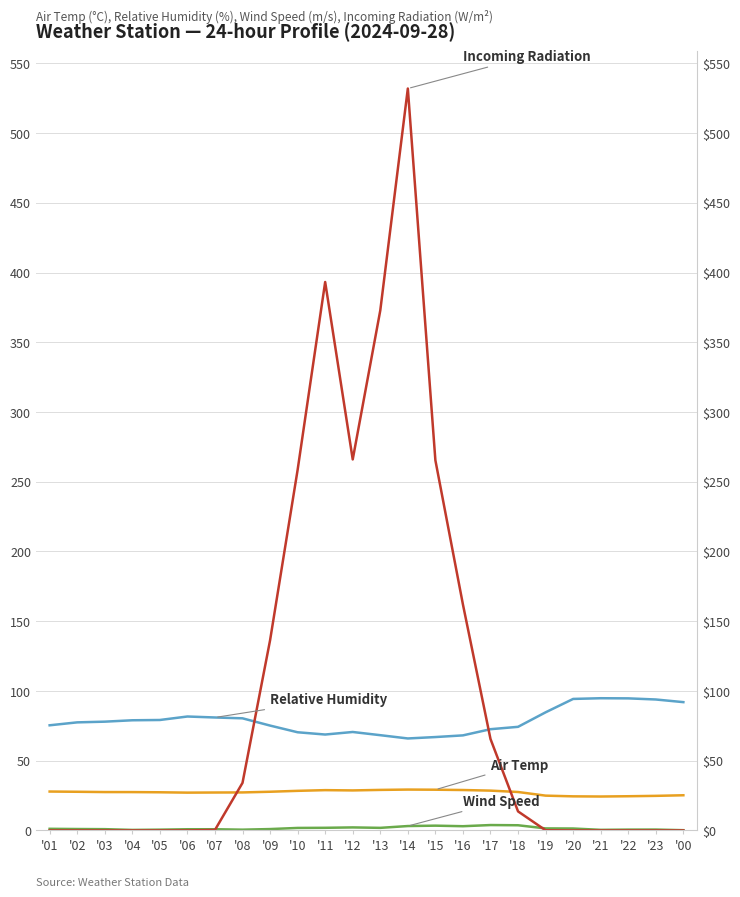

The value of Air Temp at '06 is 16.2. True or false?

False